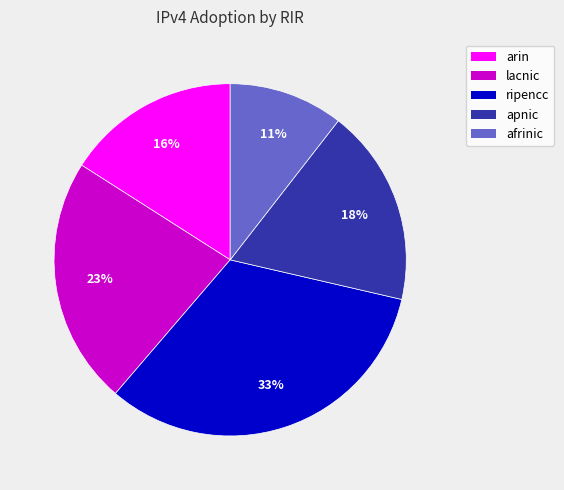

How many slices are in this pie chart?

5